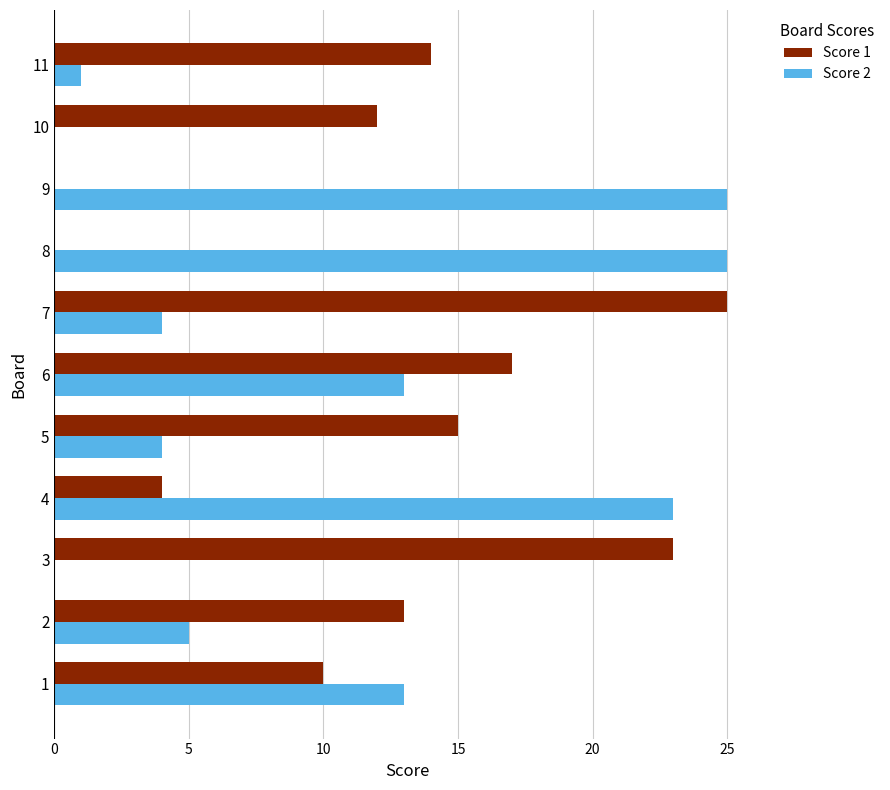

What is the sum of the Score 1 values at 7 and 10?

37